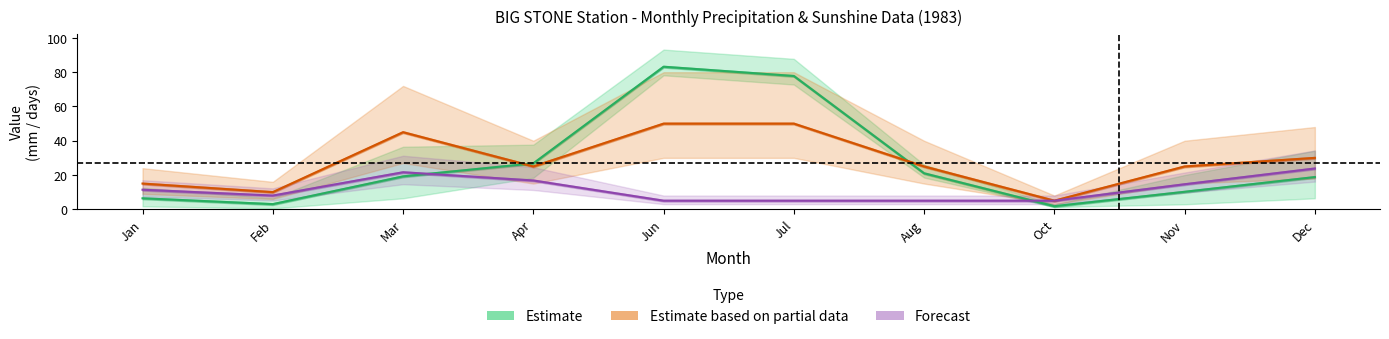

What is the smallest value displayed?

1.8